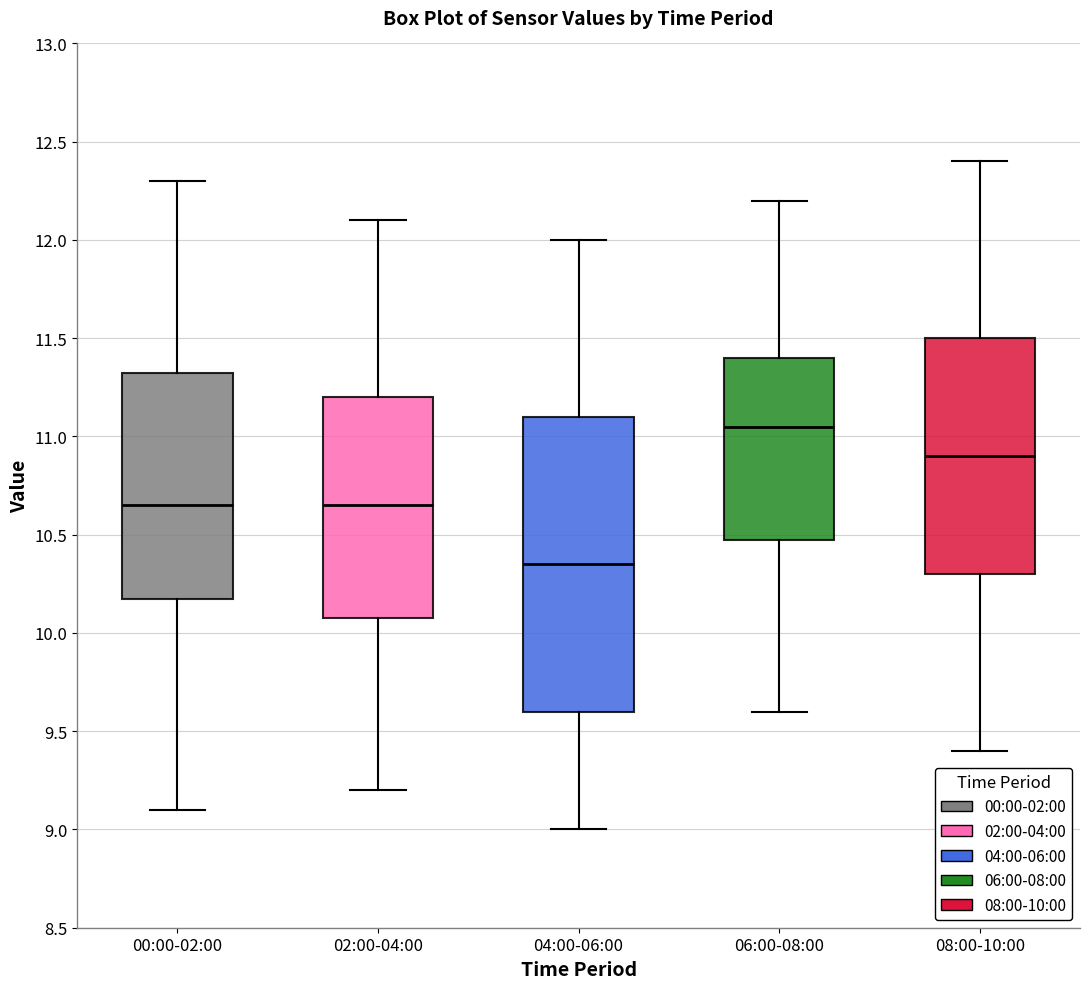

Which box has the lowest median line?

04:00-06:00